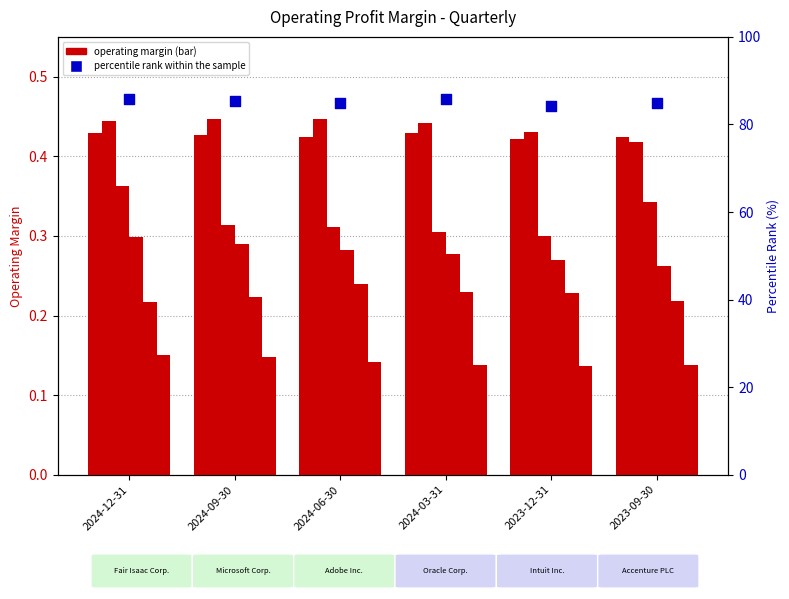

What is the total value across all series at 2024-09-30?

1.8